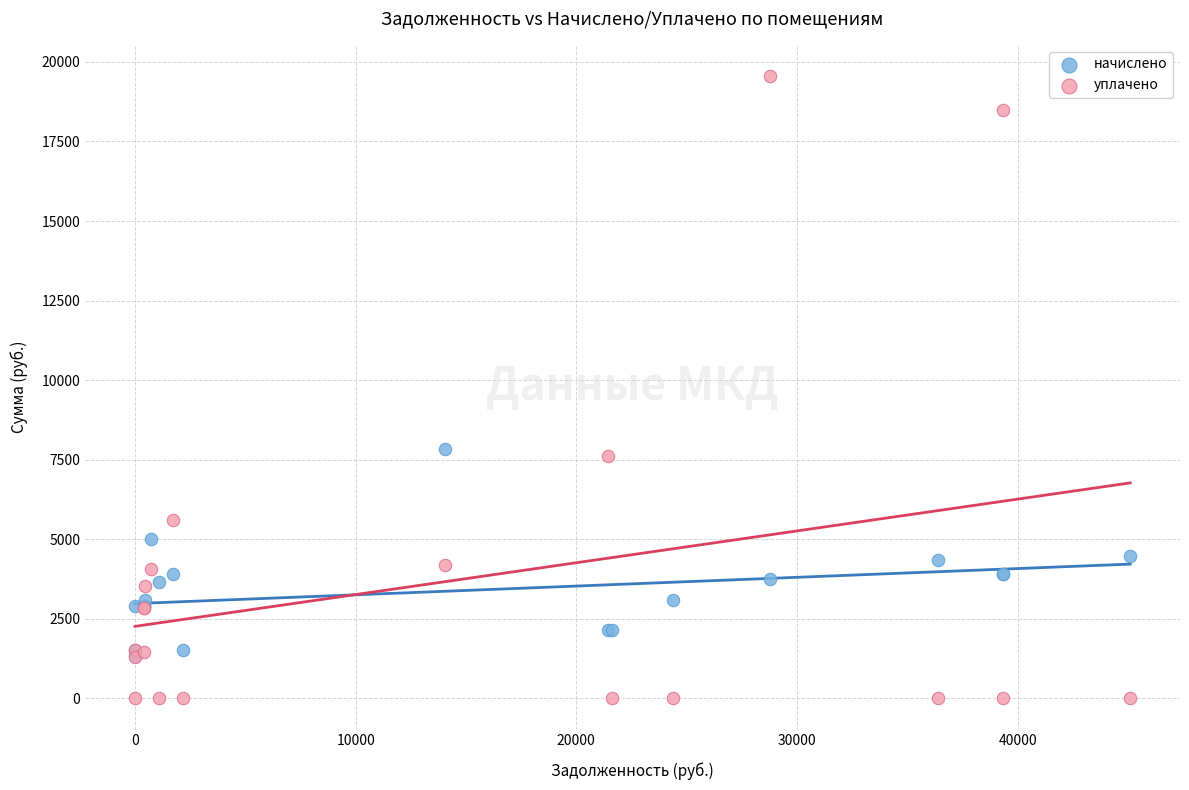

Which series contains the lowest Y value?

уплачено